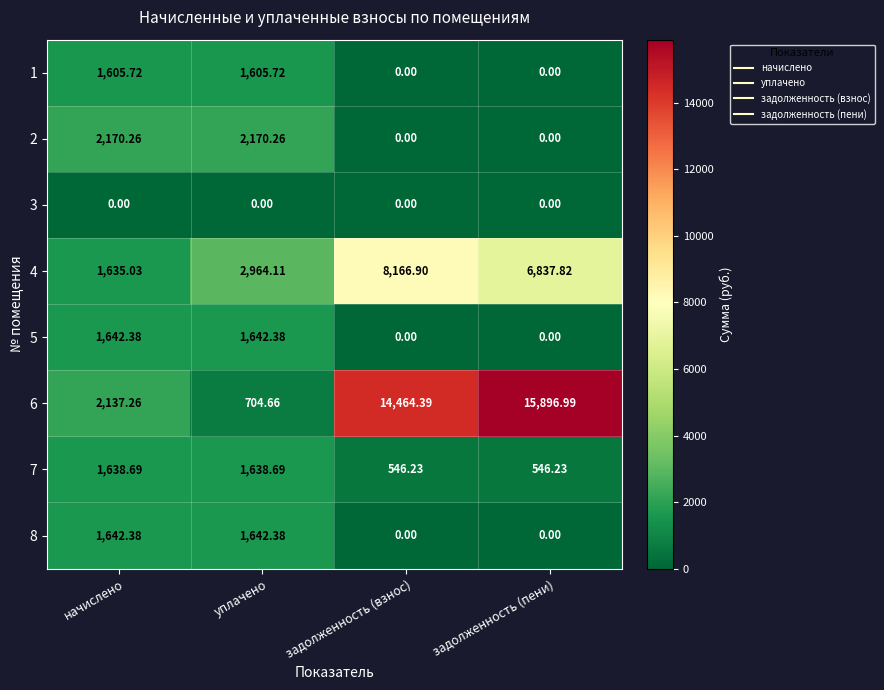

Which series has the largest range (max minus min)?

6